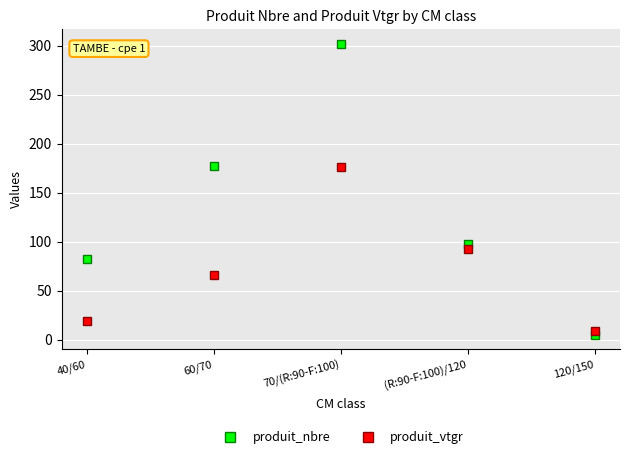

Does the chart have visible grid lines?

Yes